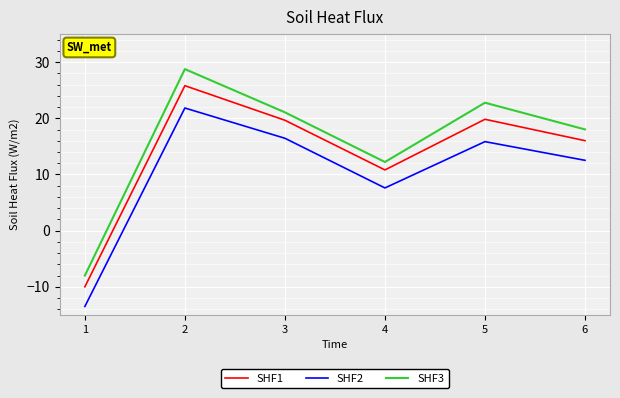

Between 5 and 6, which series saw the biggest shift?

SHF3